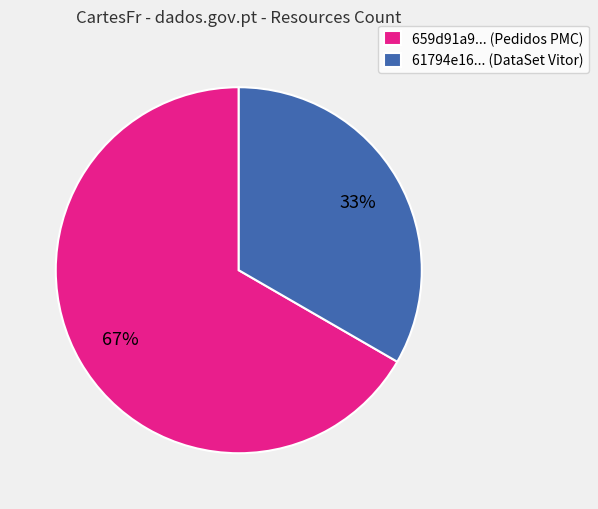

To the nearest percent, what is the average slice percentage?

50%